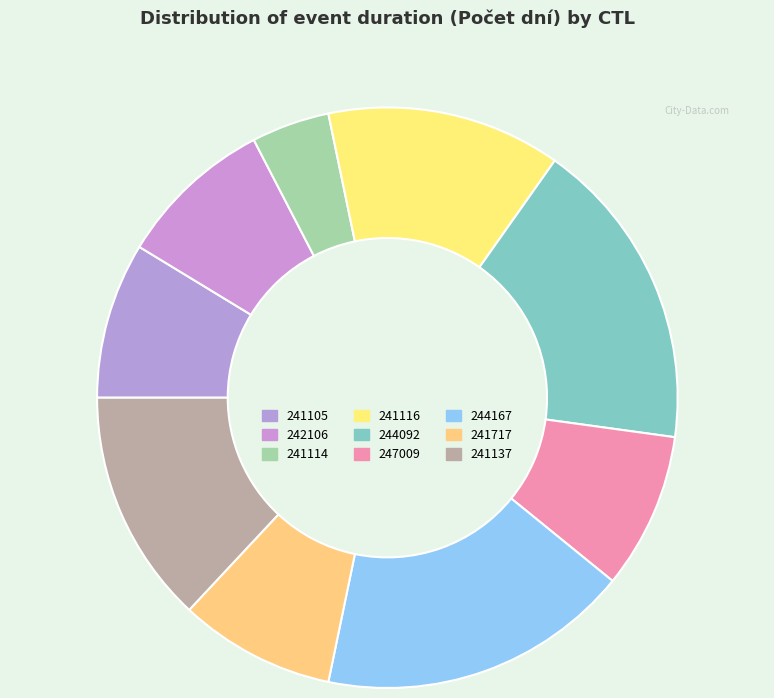

True or false: 241105 accounts for 9% of the total.

True